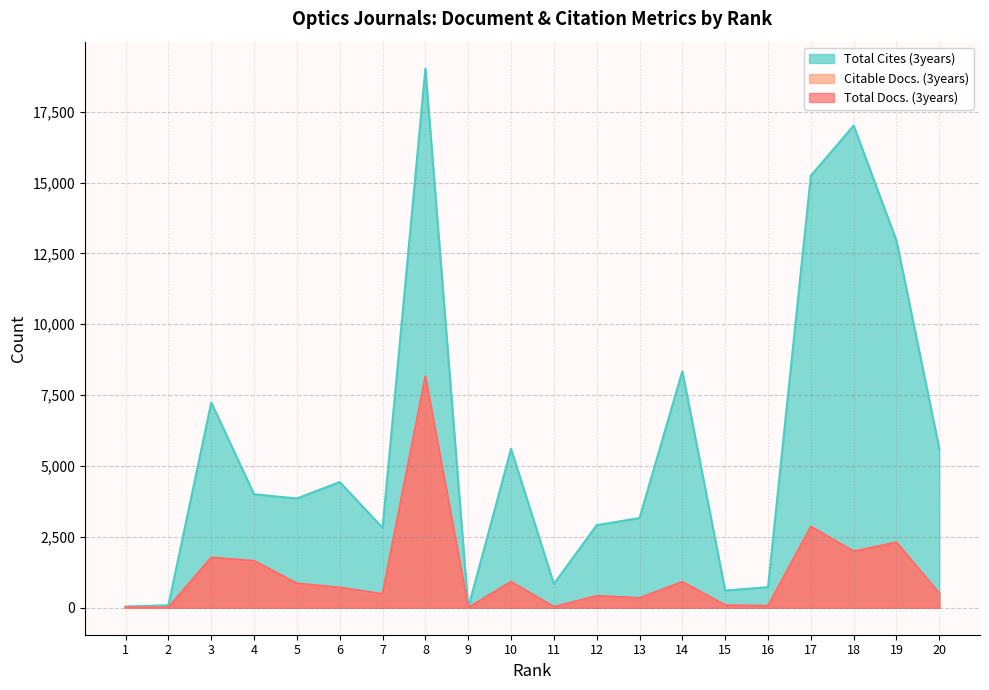

The Total Cites (3years) series shows 7246 at 6. True or false?

False